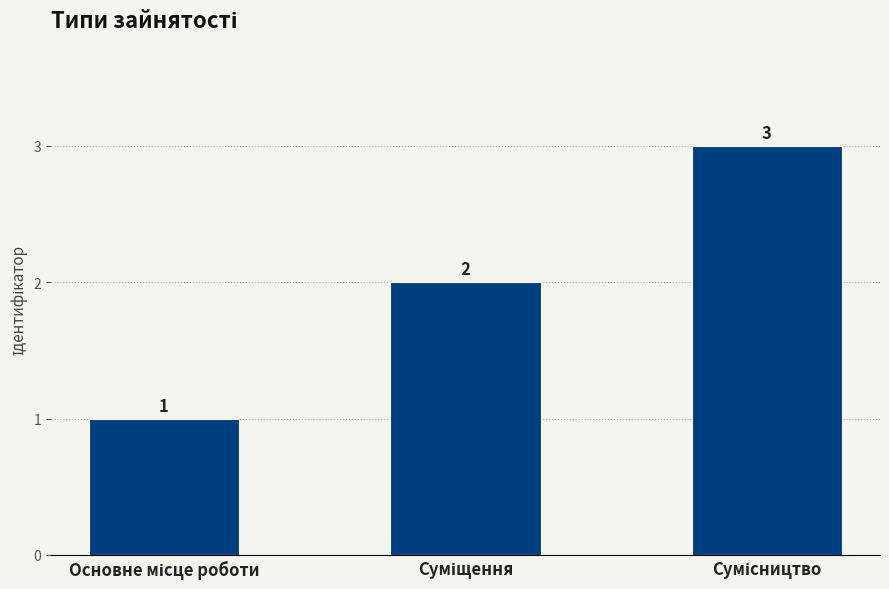

What is the minimum value shown in the chart?

1